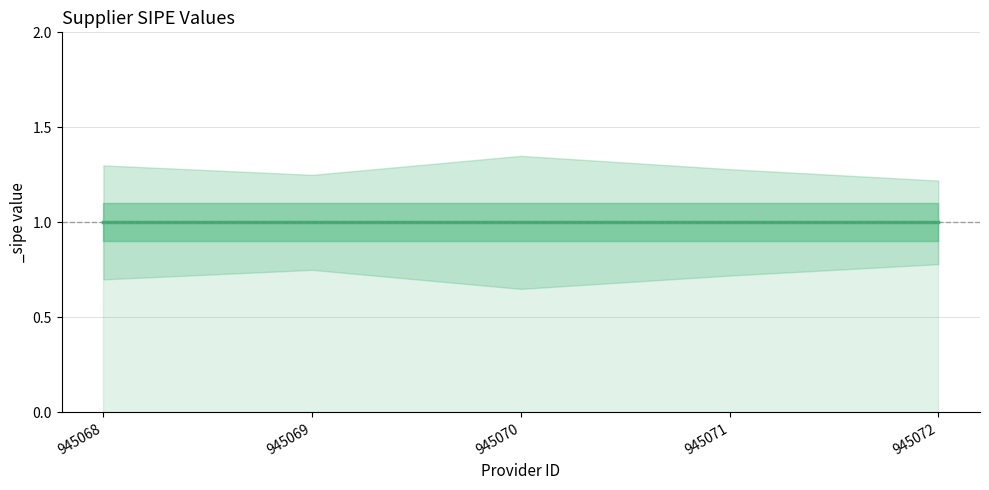

The _sipe series shows 1.6 at 945068. True or false?

False